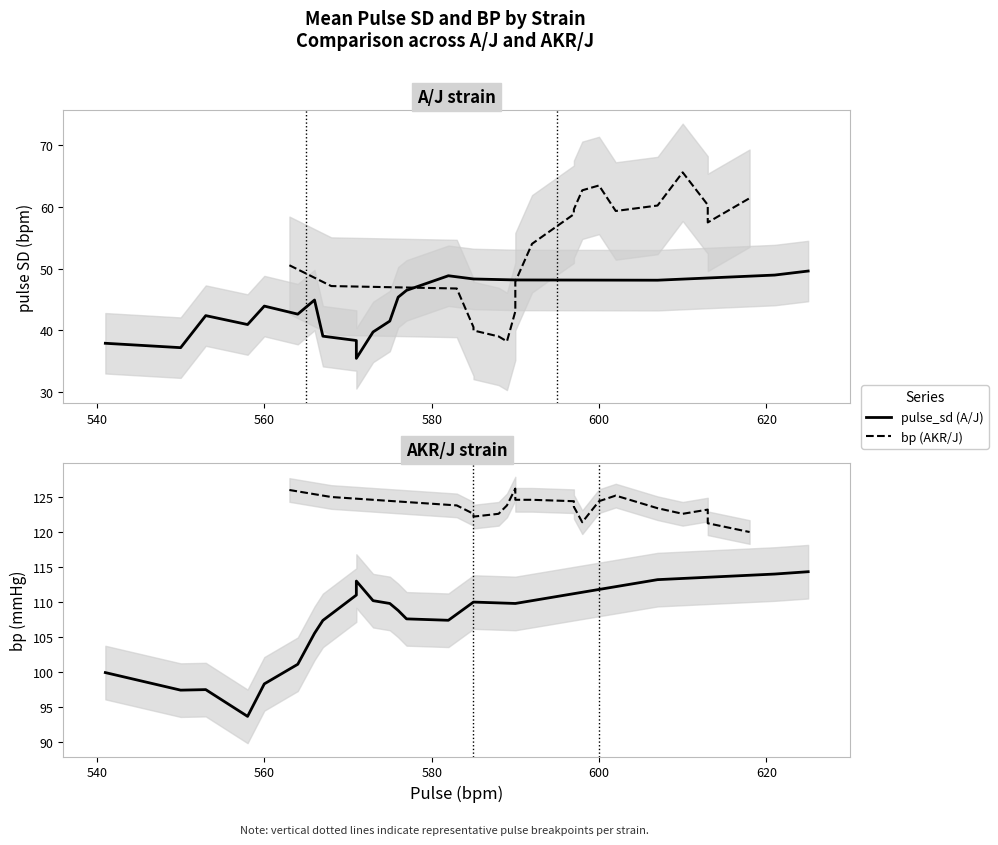

What is the value of the pulse_sd – AKR/J point at the 16th from the left?

60.2